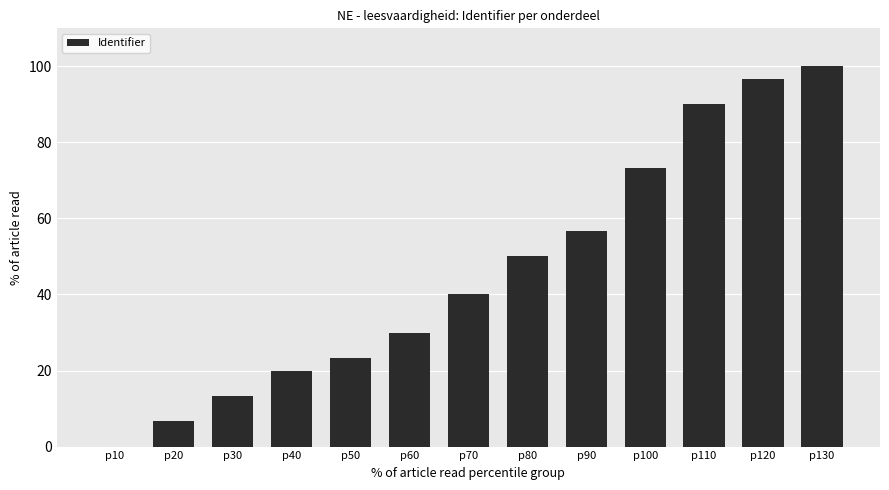

Reading left to right, list all the values displayed in this chart.

p10=0.0	p20=6.7	p30=13.3	p40=20.0	p50=23.3	p60=30.0	p70=40.0	p80=50.0	p90=56.7	p100=73.3	p110=90.0	p120=96.7	p130=100.0